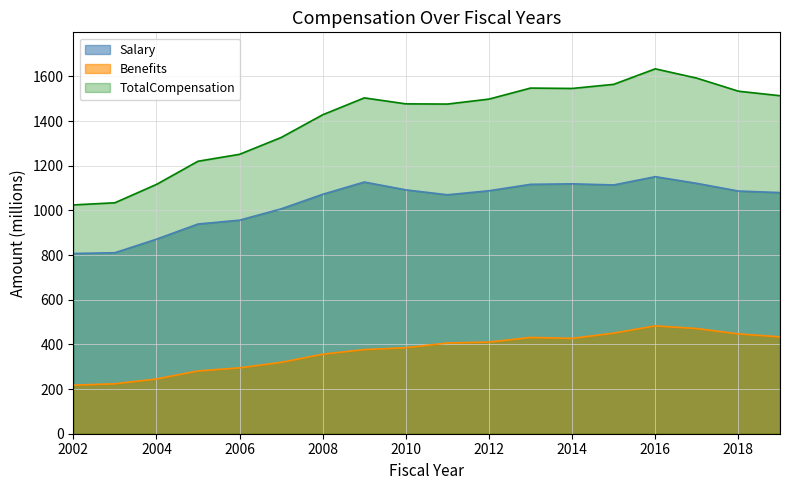

What is the minimum value shown in the chart?

217.5